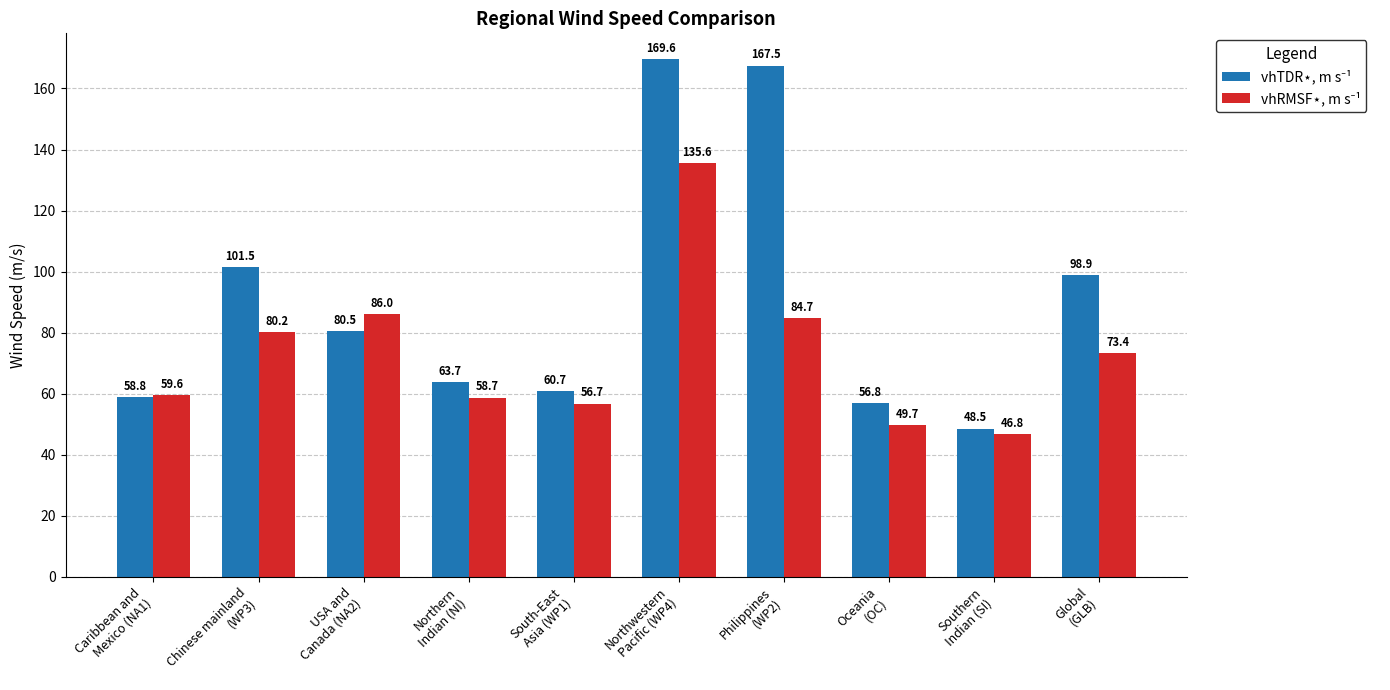

What is the greatest value displayed?

169.6